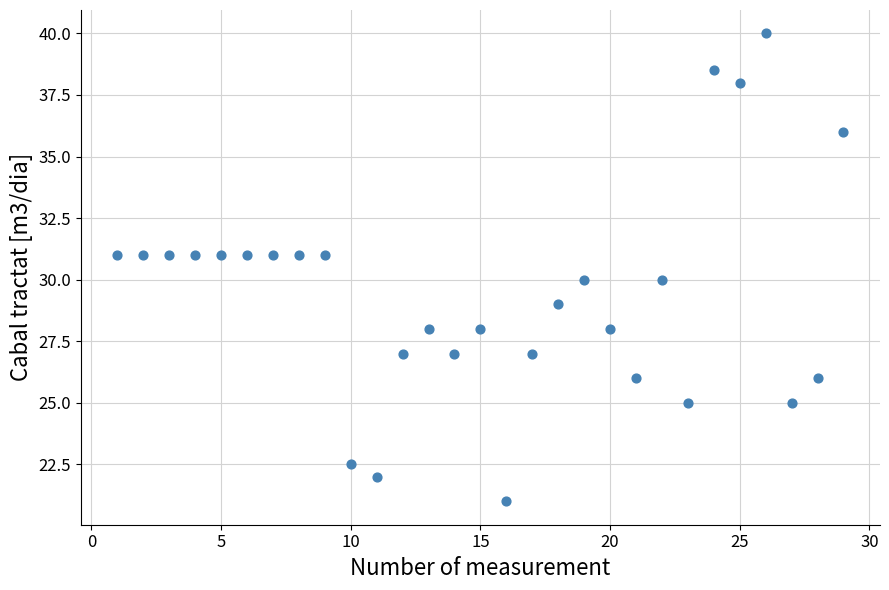

What is the range of X values (max minus min)?

28.0